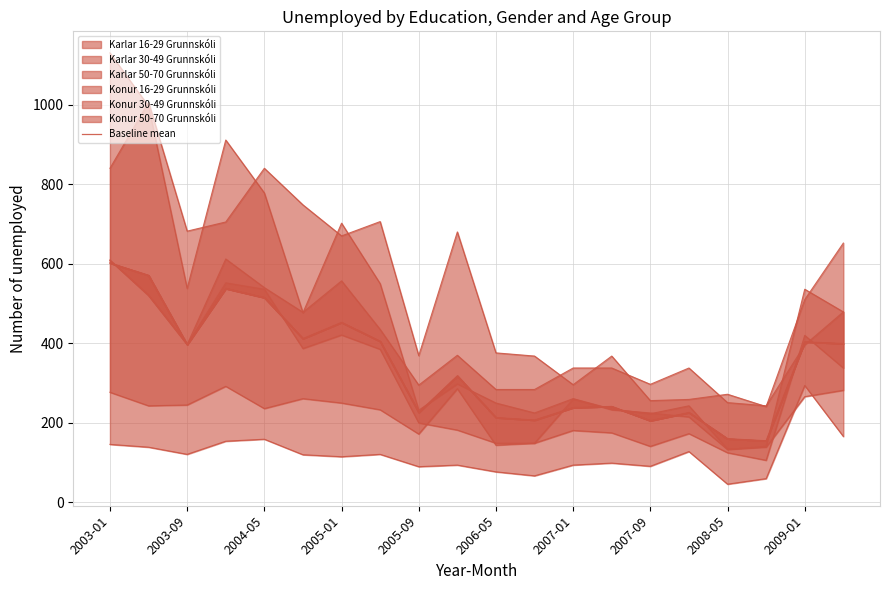

The value at 2007-09 is 48.2. True or false?

False